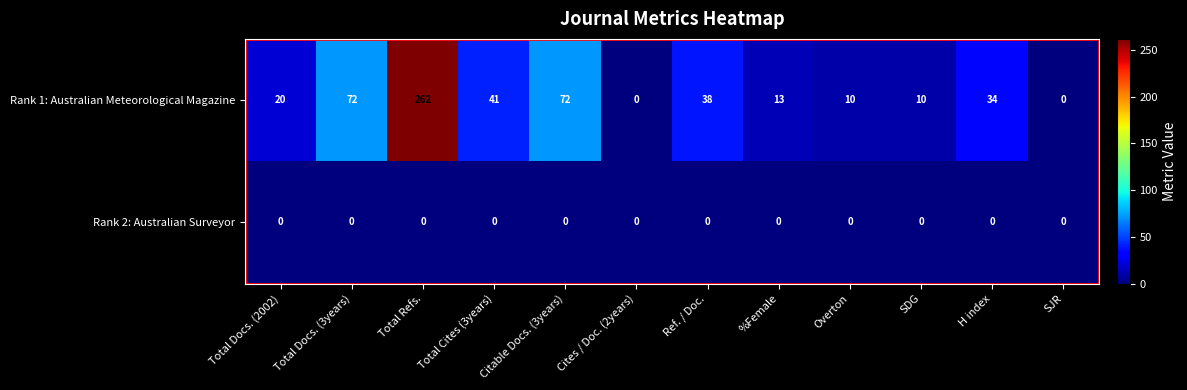

At Overton, list the series in order from largest to smallest.

Rank 1: Australian Meteorological Magazine, Rank 2: Australian Surveyor